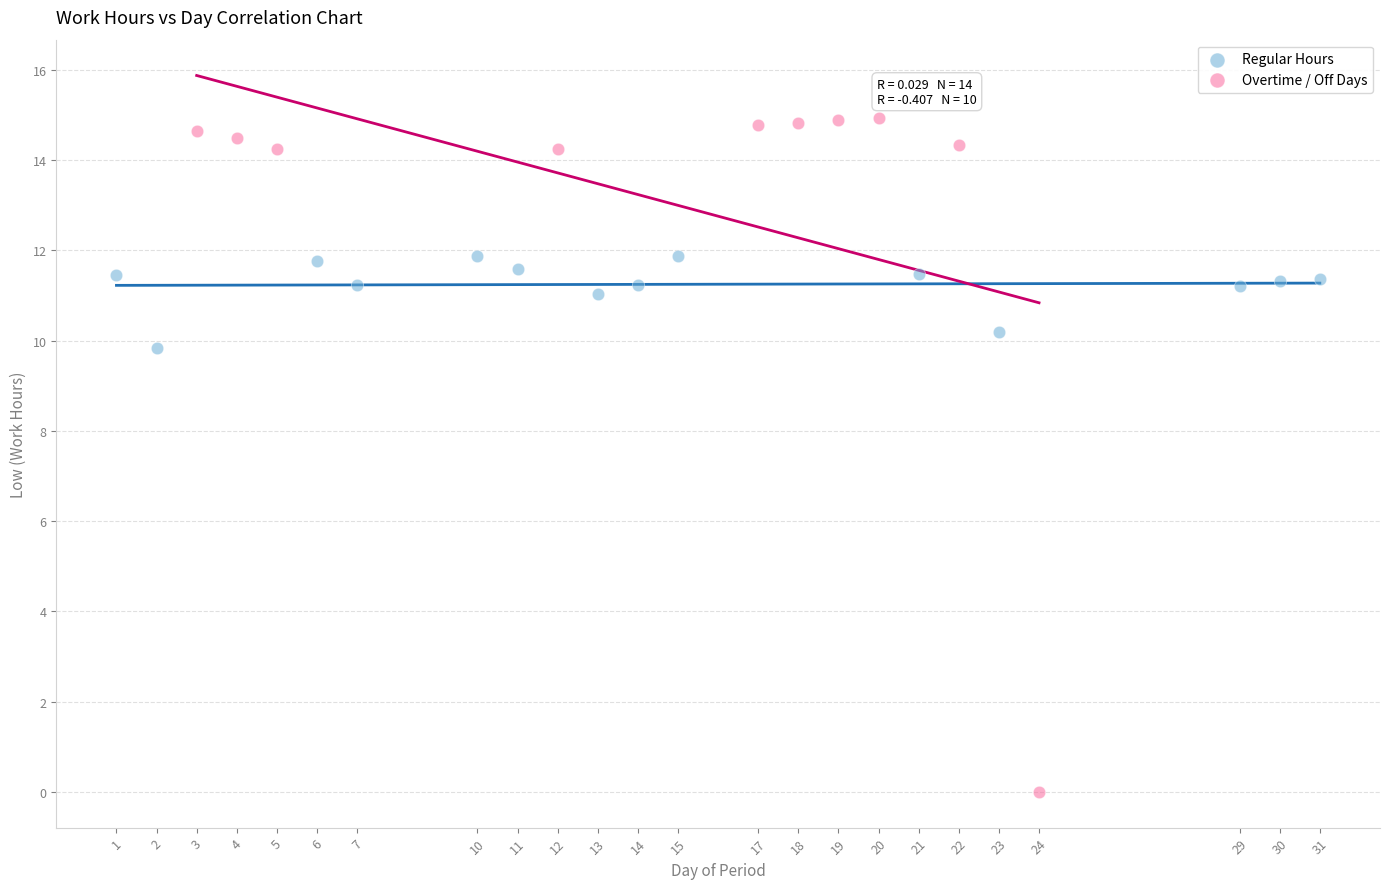

Which series has the largest Y range (max minus min)?

Overtime / Off Days